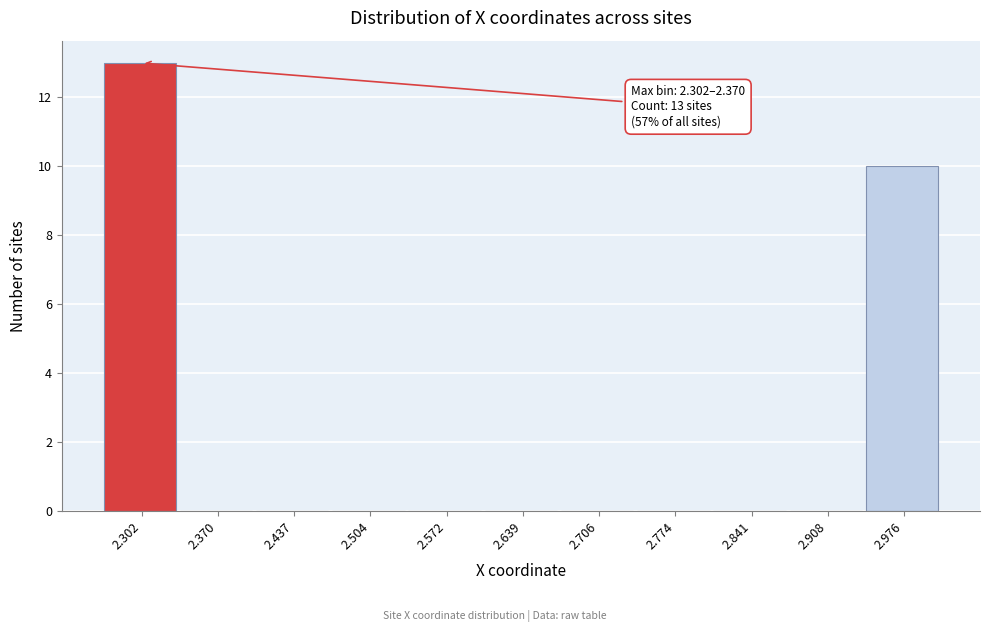

Reading left to right, extract all data points from this chart.

2.302=13	2.370=0	2.437=0	2.504=0	2.572=0	2.639=0	2.706=0	2.774=0	2.841=0	2.908=0	2.976=10